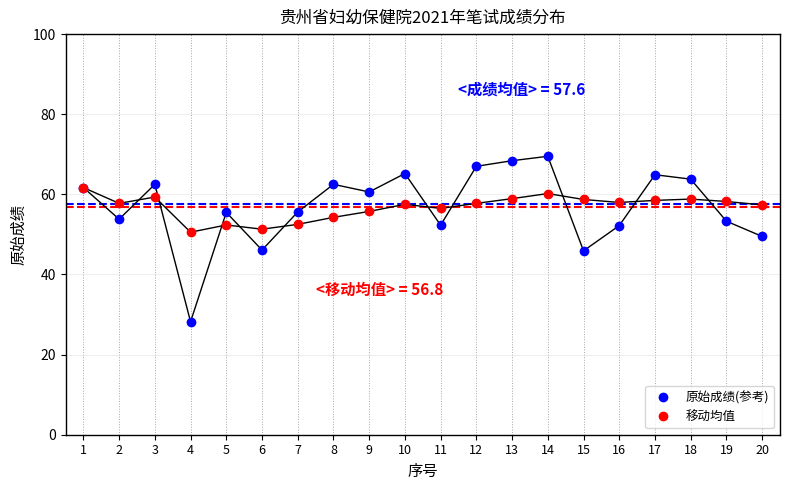

Does the chart have visible grid lines?

Yes